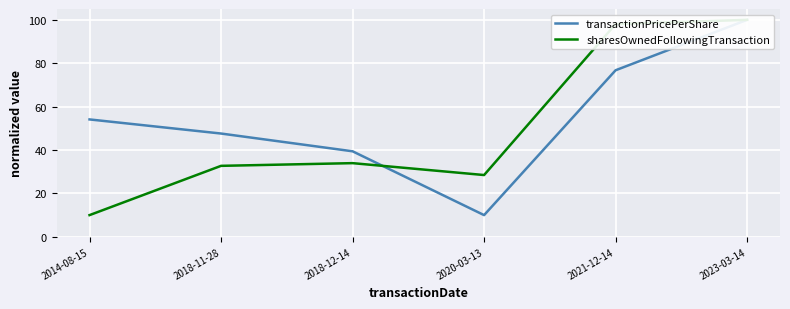

What is the average value of the transactionPricePerShare series?

54.6